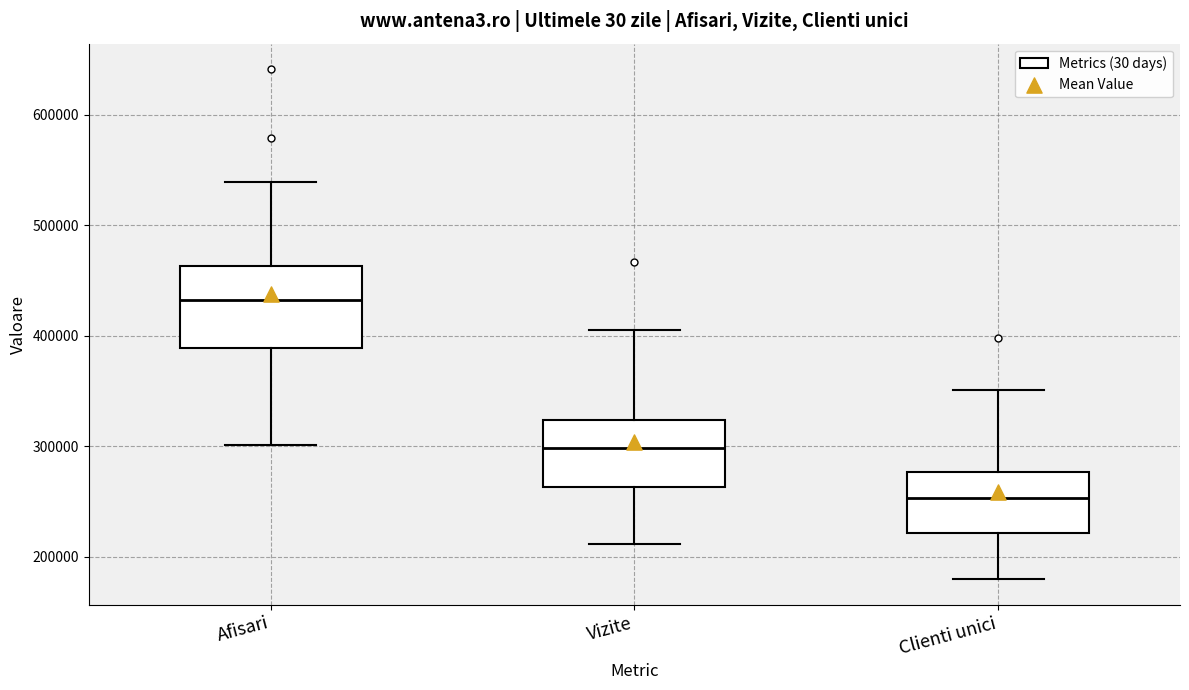

Comparing the boxes themselves (not the whiskers), which one is the tallest?

Afisari